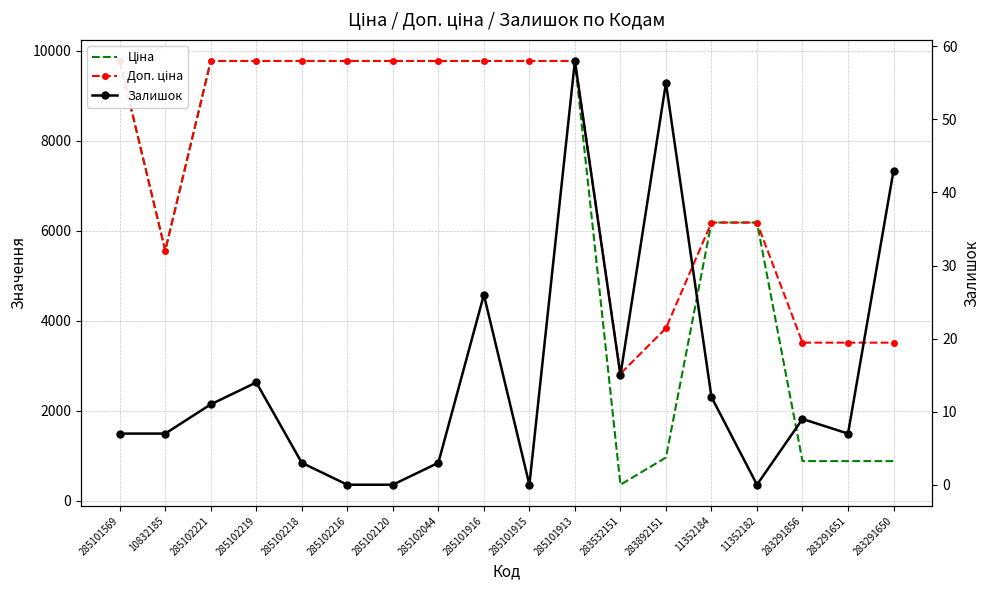

What is the label of the 7th point from the right?

283532151